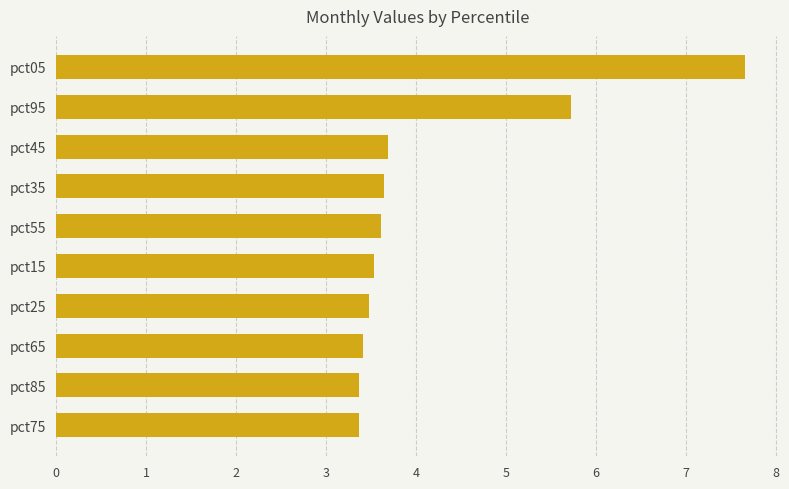

Is it true that the value at pct85 is 3.4?

True